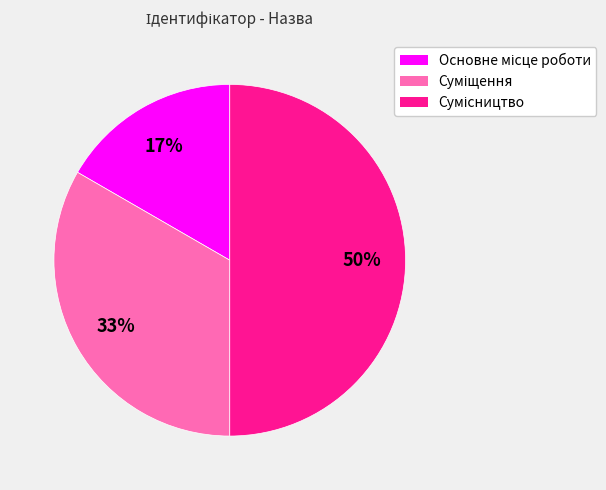

How many slices are in this pie chart?

3